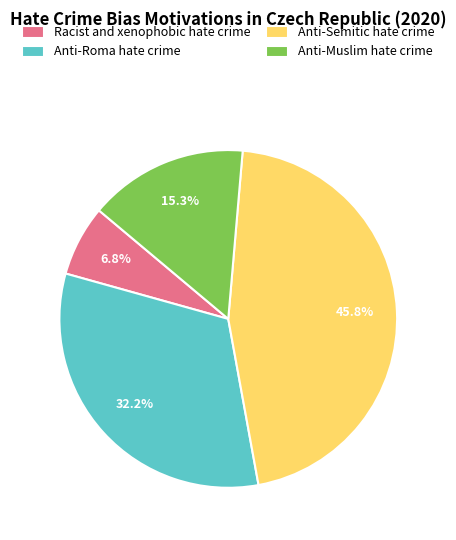

What portion of the pie excludes Anti-Roma hate crime?

67.8%